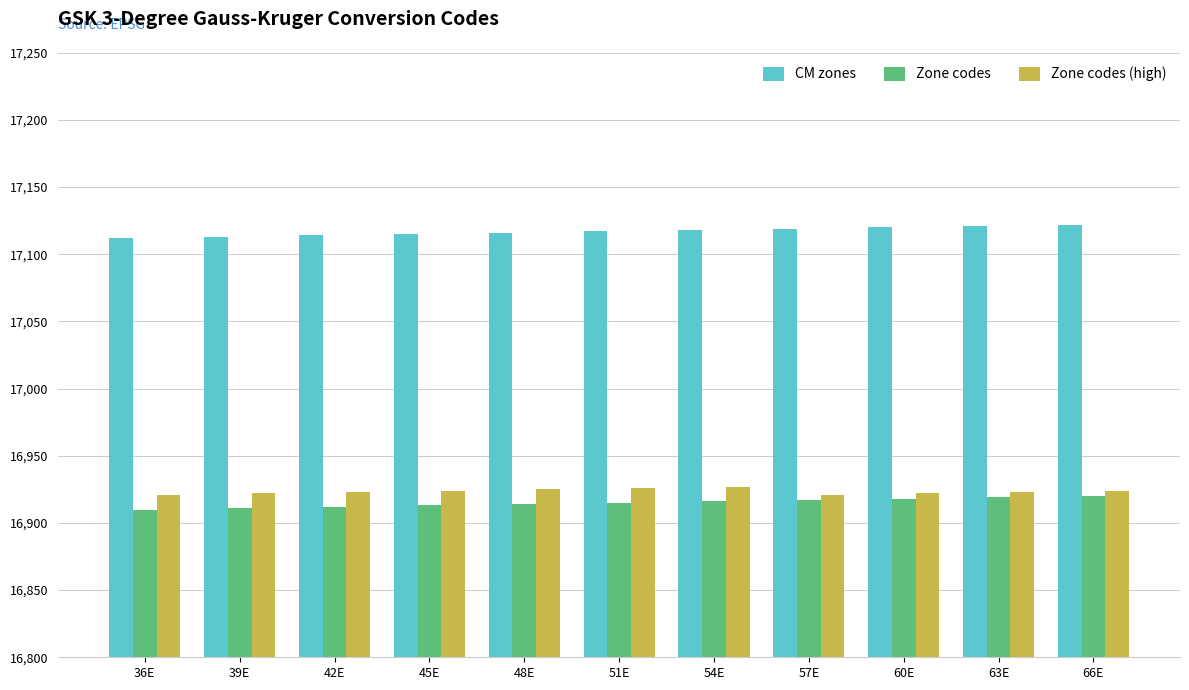

What is the spread (max minus min) of values at 54E?

202